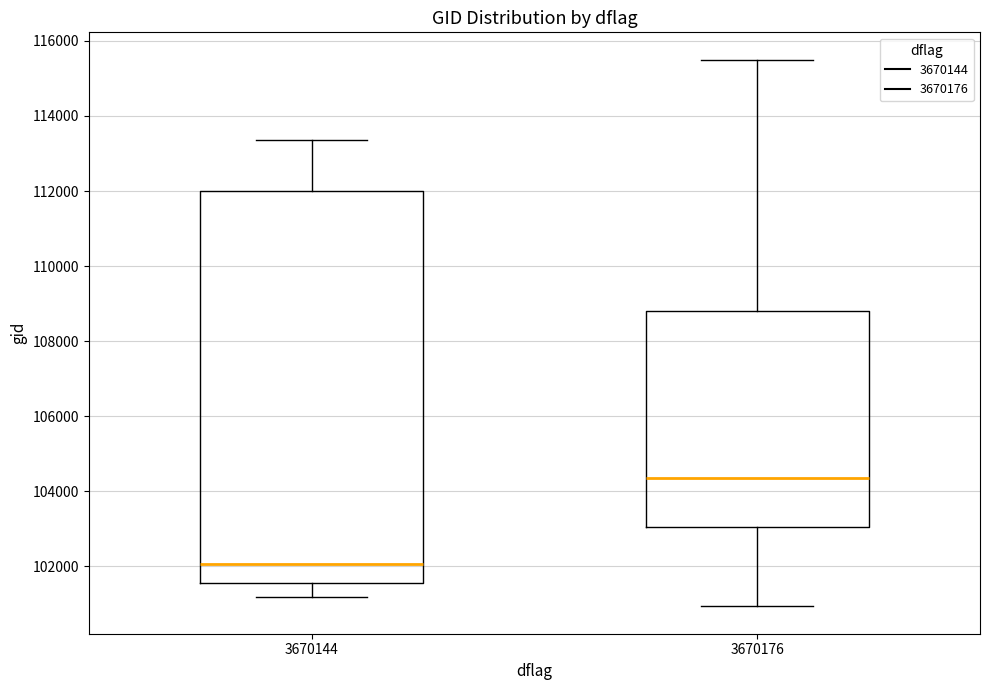

Comparing the boxes themselves (not the whiskers), which one is the tallest?

3670144